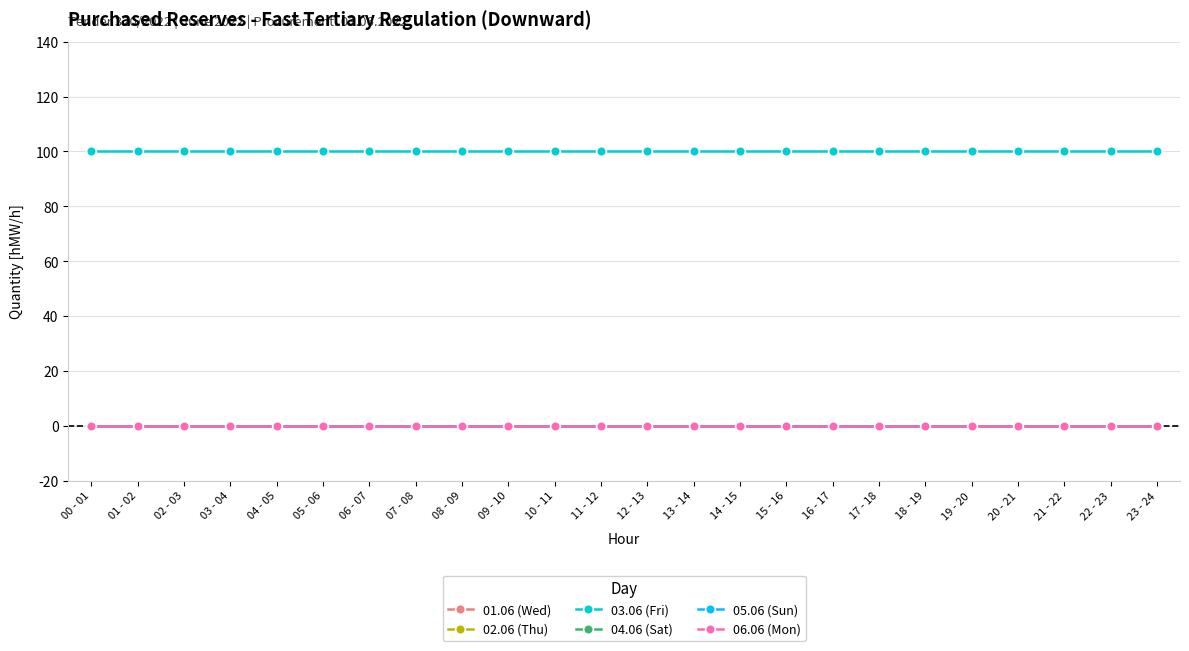

Which series has the largest total across all categories?

03.06 (Fri)